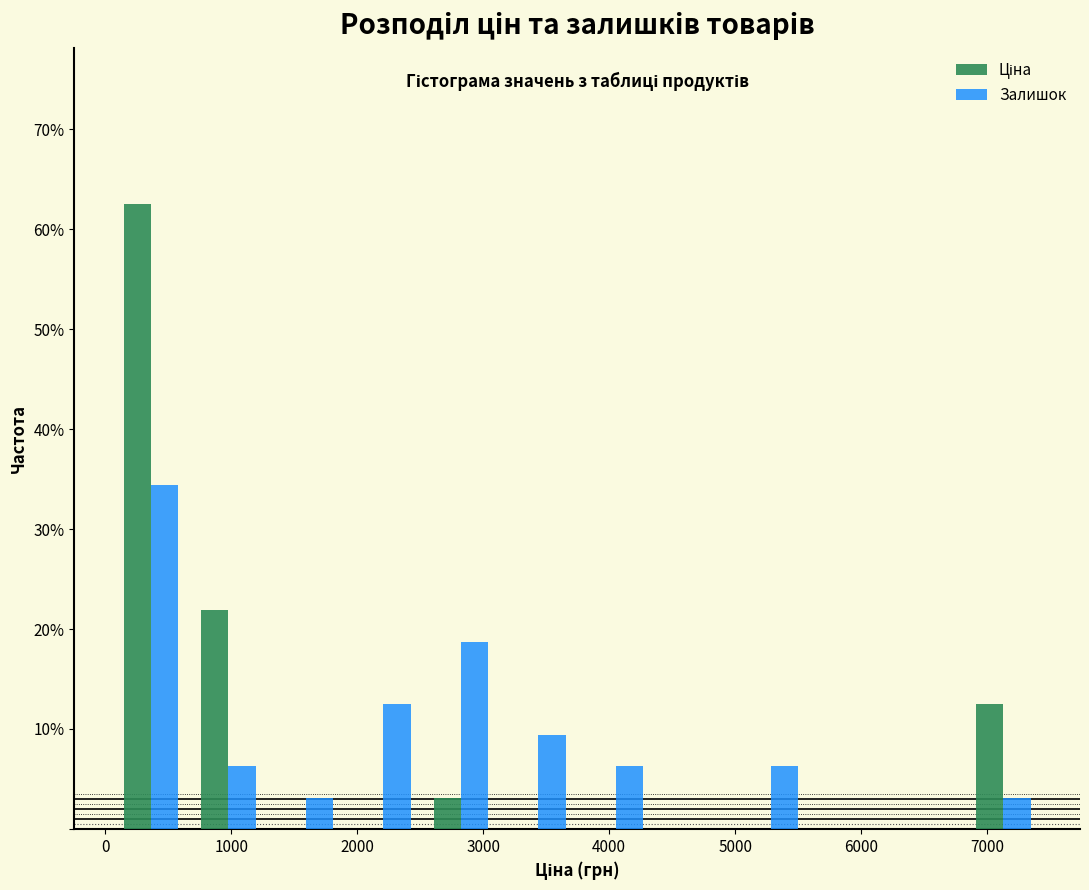

Reading left to right, transcribe this chart: for each range on the x-axis, give the height of each series' bar. Neither the bar edges nor the heights are printed on the chart, so give them approximately, as read against the axes.

100 to 700: Ціна=63	Залишок=34
700 to 1300: Ціна=22	Залишок=6
1300 to 1900: Ціна=0	Залишок=3
1900 to 2500: Ціна=0	Залишок=13
2500 to 3100: Ціна=3	Залишок=19
3100 to 3700: Ціна=0	Залишок=9
3700 to 4400: Ціна=0	Залишок=6
4400 to 5000: Ціна=0	Залишок=0
5000 to 5600: Ціна=0	Залишок=6
5600 to 6200: Ціна=0	Залишок=0
6200 to 6800: Ціна=0	Залишок=0
6800 to 7400: Ціна=13	Залишок=3